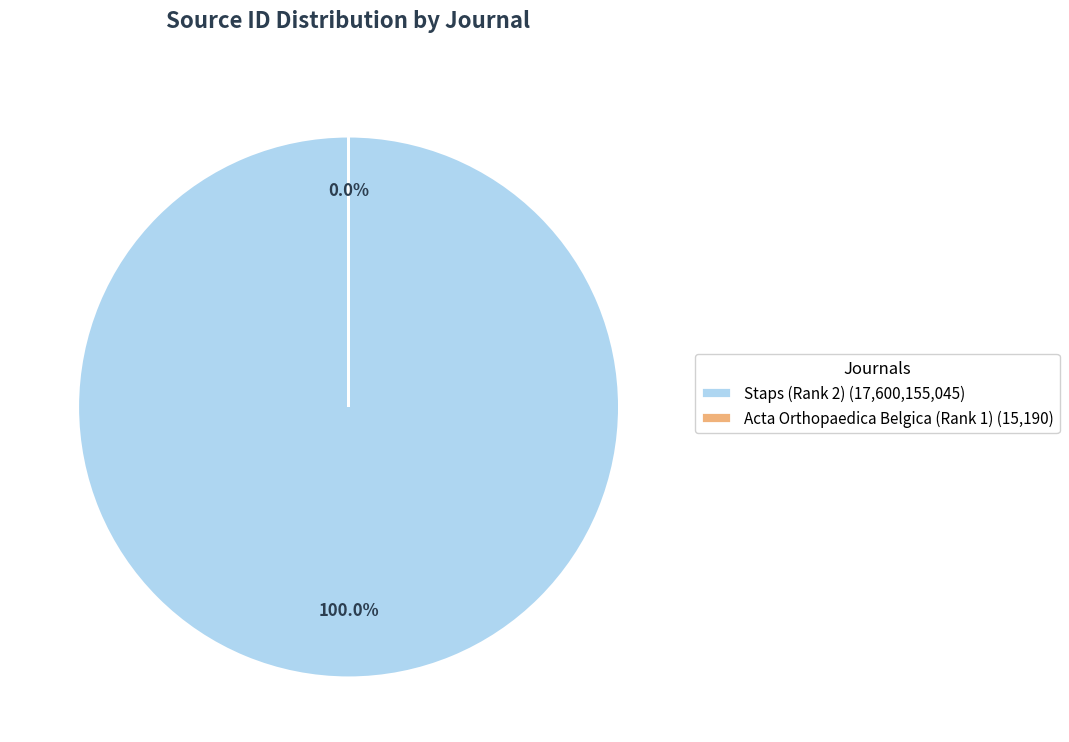

What is the smallest slice in the pie chart?

Acta Orthopaedica Belgica (Rank 1)